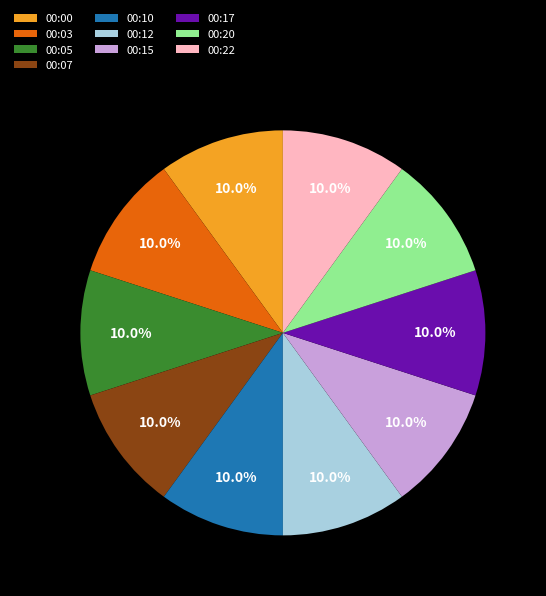

Is the sum of 00:07 and 00:20 greater than half?

No